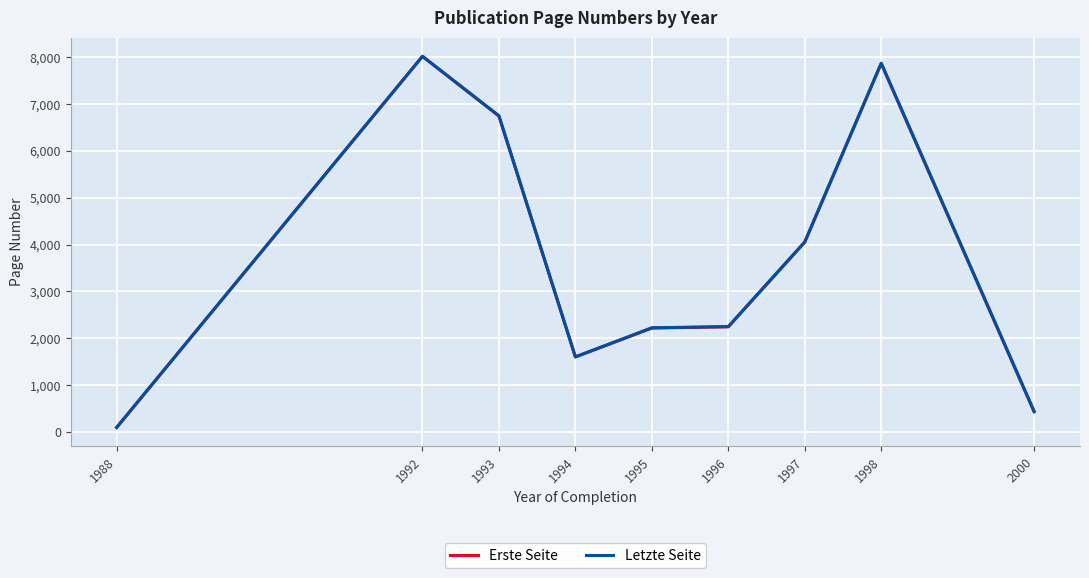

True or false: Erste Seite and Letzte Seite cross at least once.

False